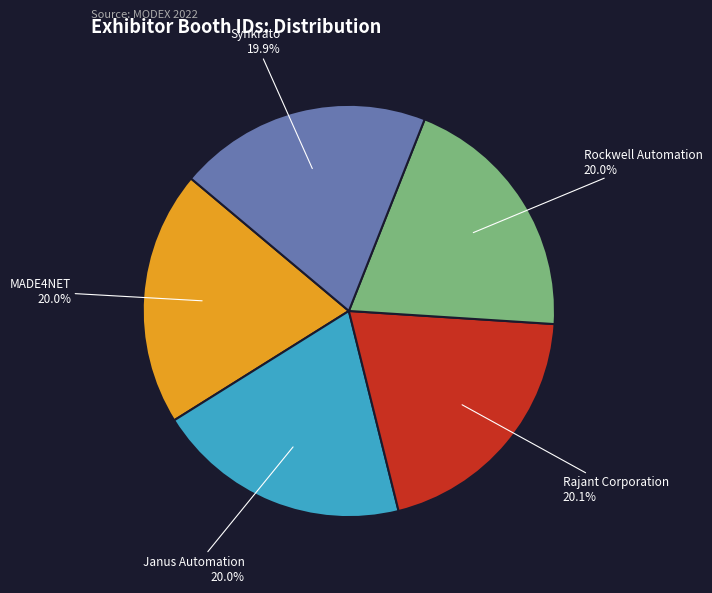

Is there a majority slice in this chart?

No